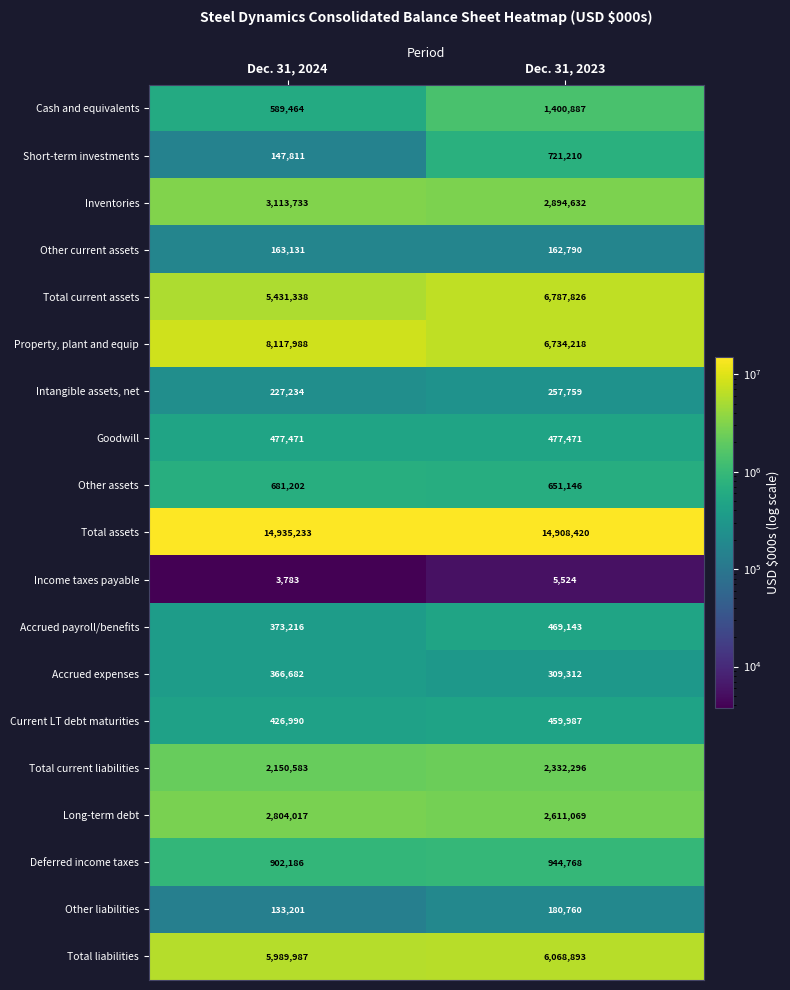

Which series changed the most between Dec. 31, 2024 and Dec. 31, 2023?

Property, plant and equip